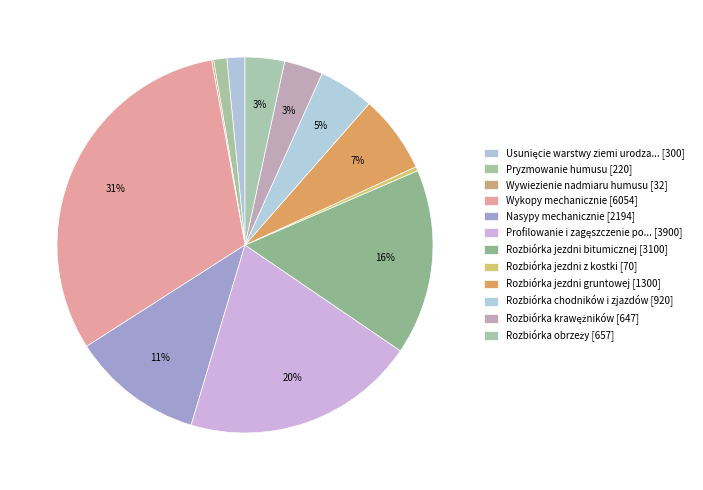

How many slices are in this pie chart?

12